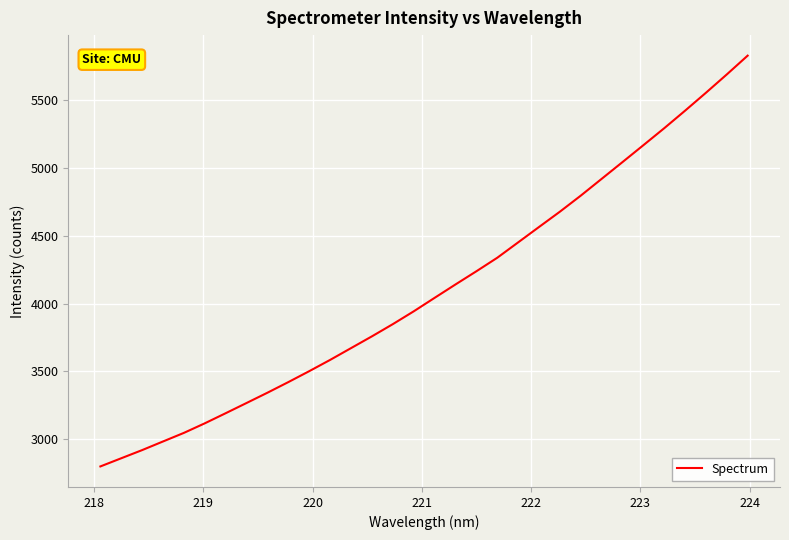

What is the difference between the maximum and minimum values?

3029.5